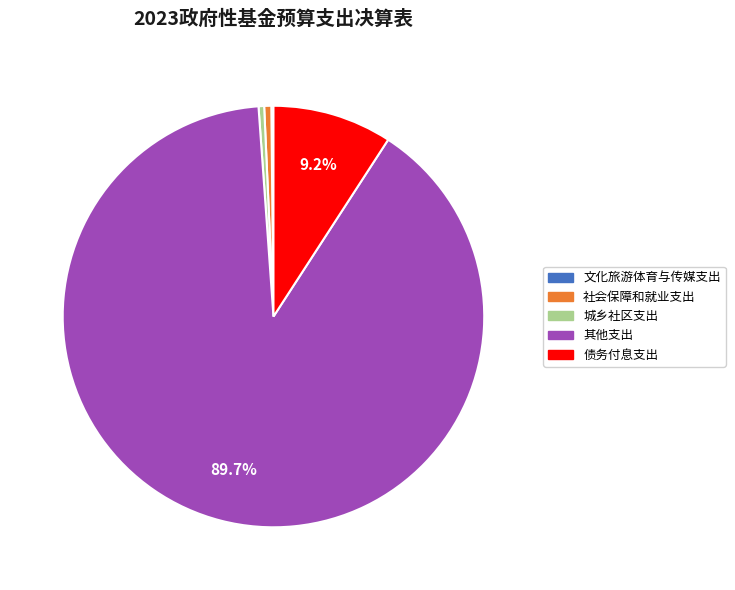

Does any single category account for the majority?

Yes